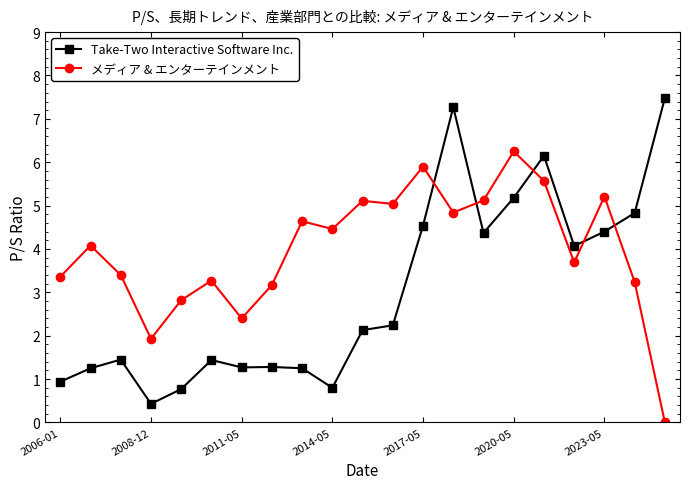

How many data points does each series have?

21